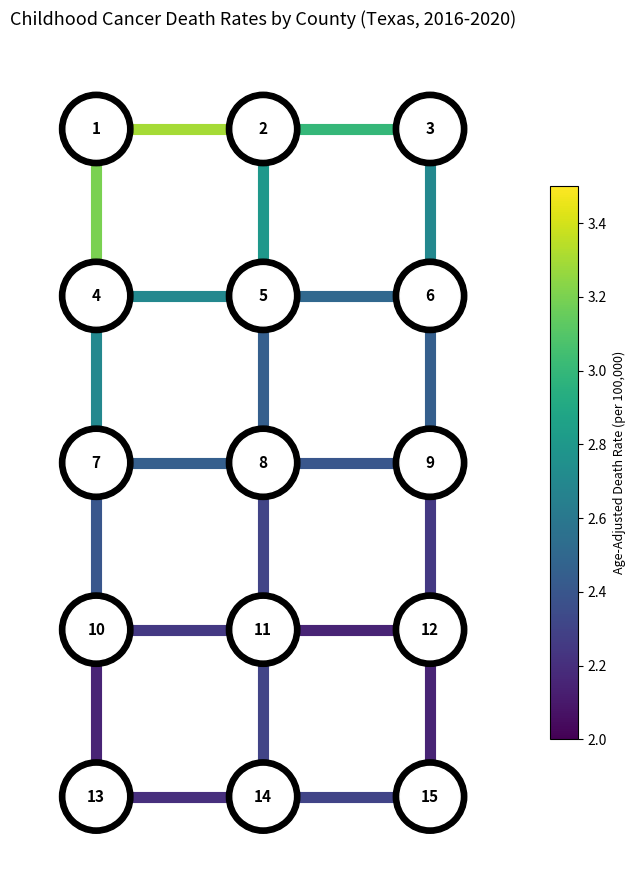

The value of edge_v_Dallas County_Bexar County at 1.0 is 5. True or false?

False